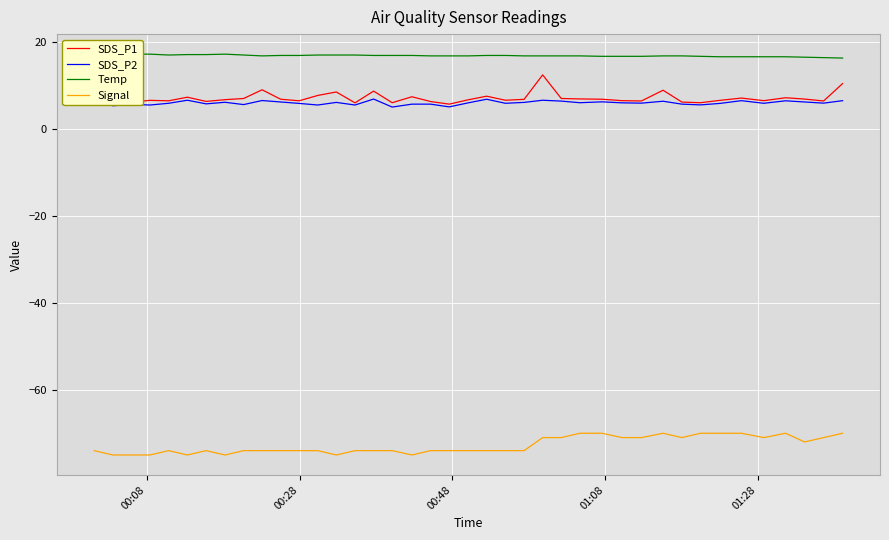

What is the minimum value for SDS_P1?

5.7